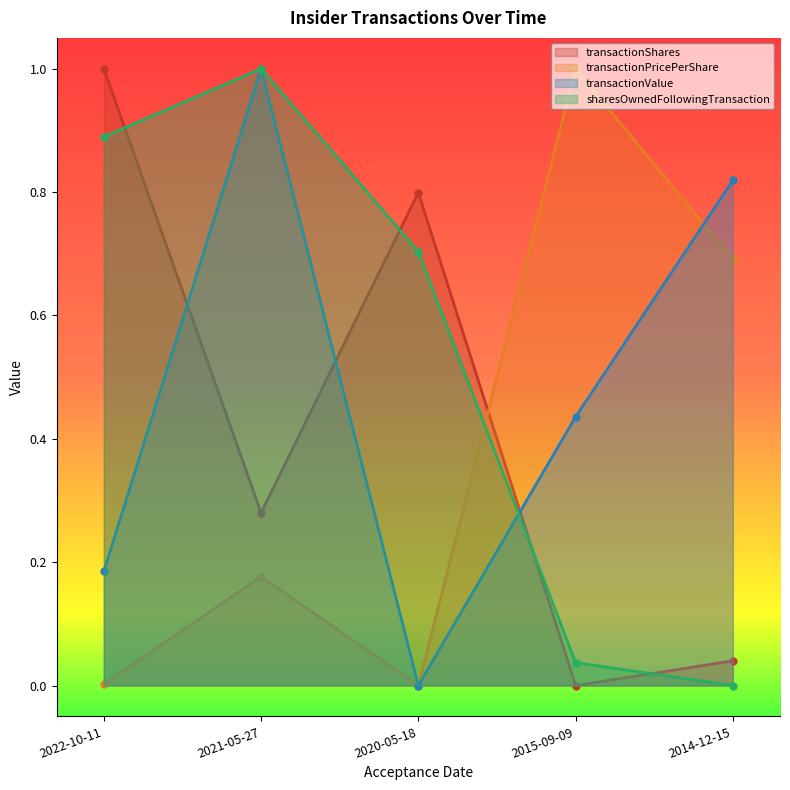

What is the average value of the sharesOwnedFollowingTransaction series?

0.5